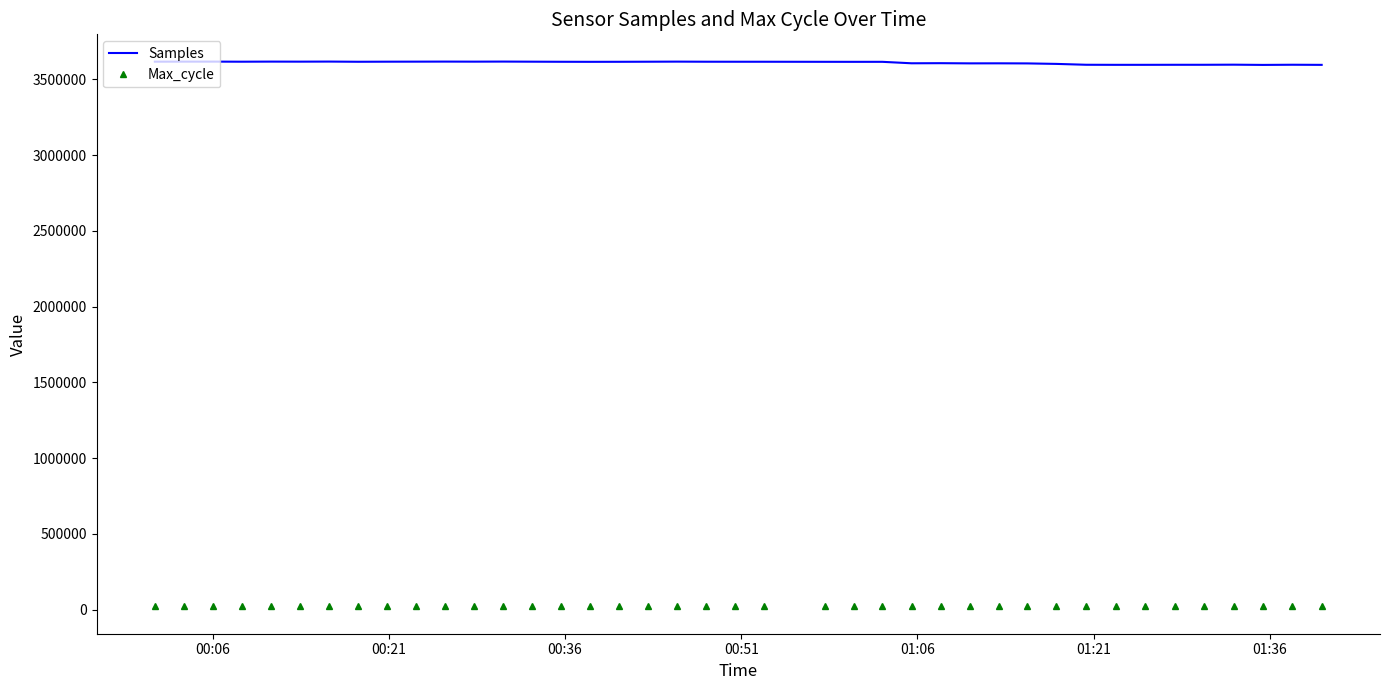

Rank the series by their maximum value, from lowest to highest.

Max_cycle, Samples